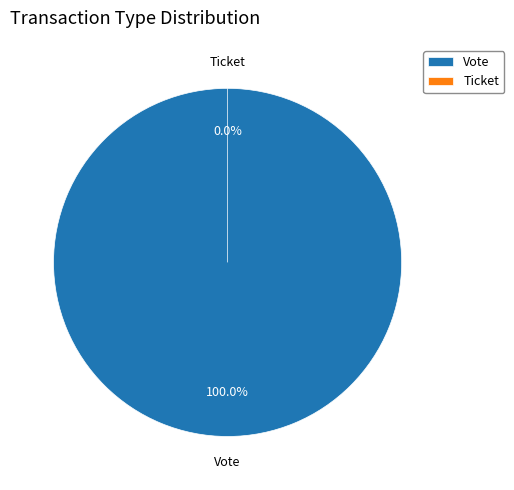

Is it true that Vote is 100% of the pie?

True